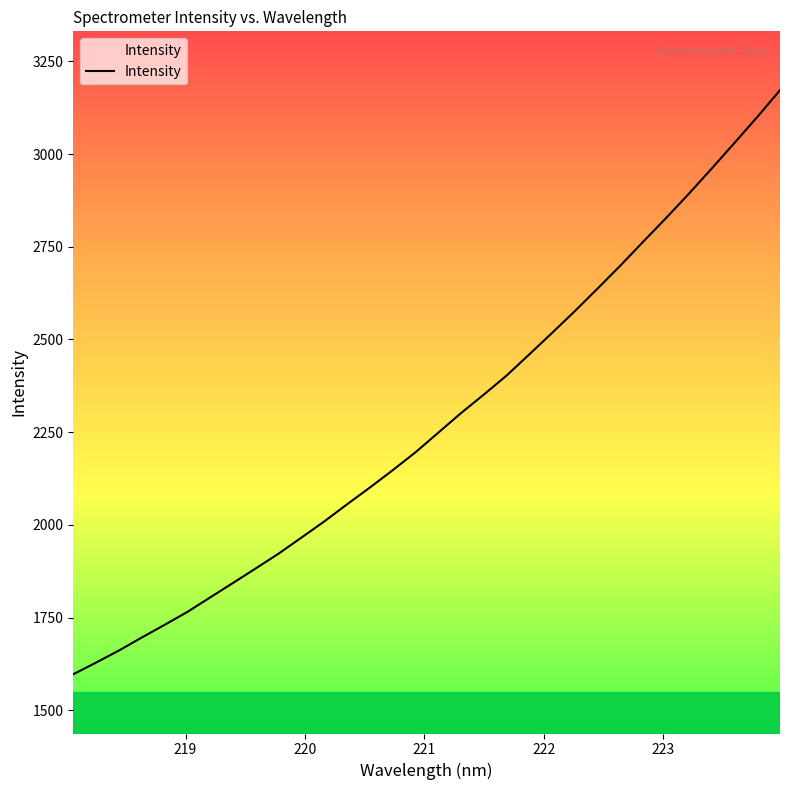

What is the maximum value shown in the chart?

3172.1